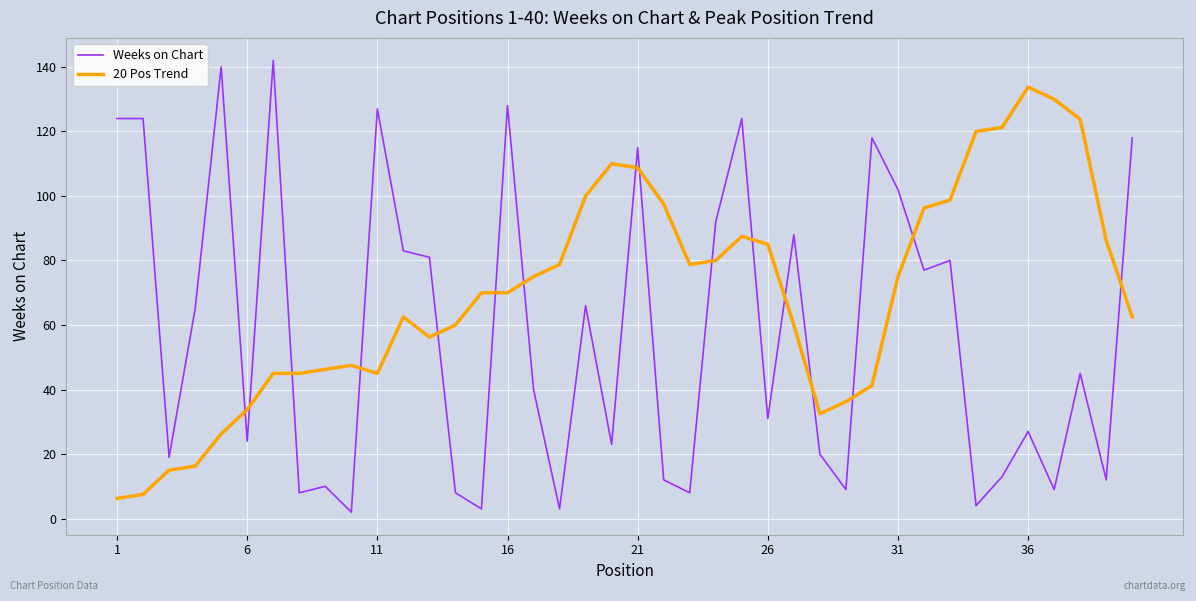

After their last crossing, which series has the higher values: Weeks on Chart or 20 Pos Trend?

Weeks on Chart